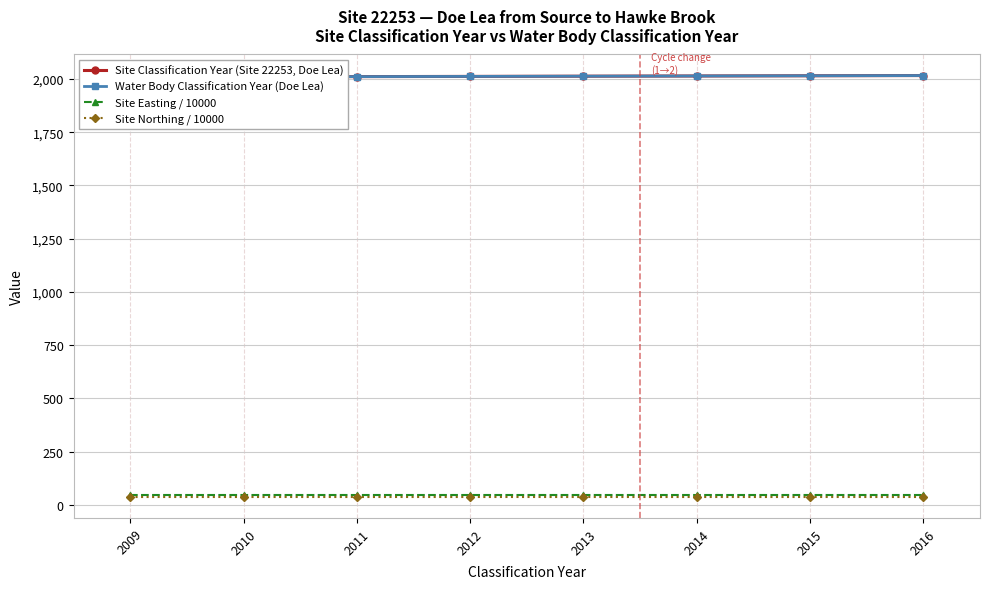

At which category is the sum across all series the highest?

2016